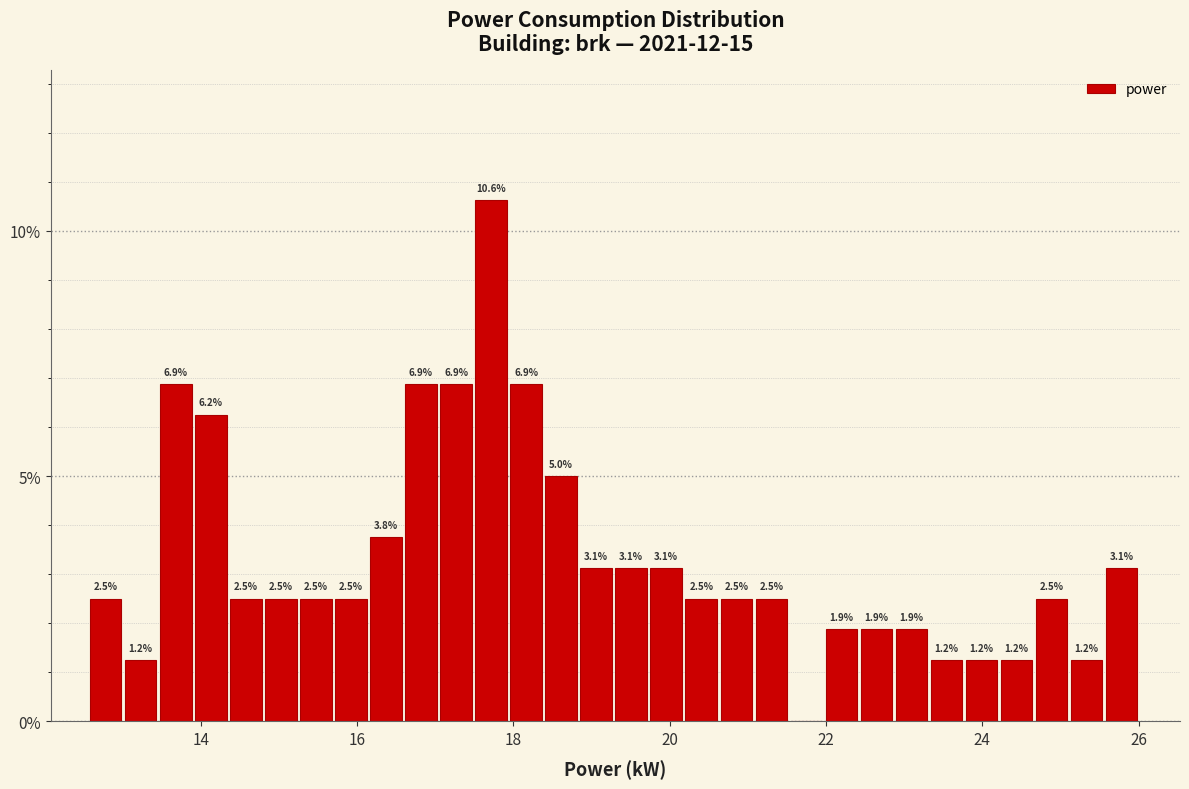

Around what value on the x-axis is the tallest bar? Give the approximate position of its centre, as read against the axis.

17.8